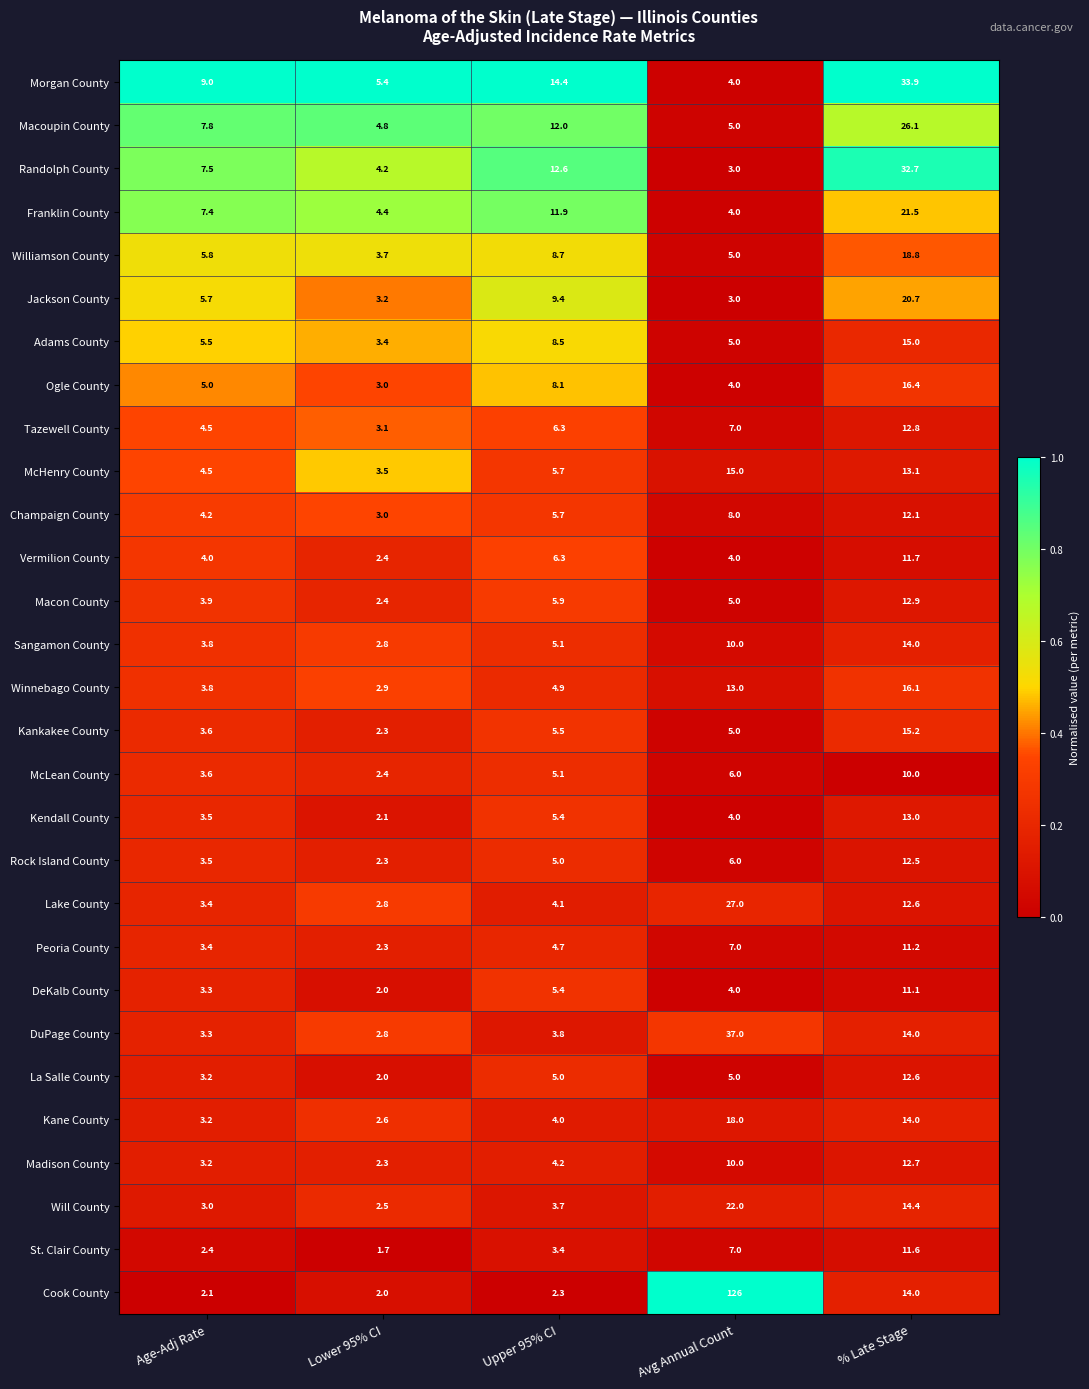

Which series has the largest total across all categories?

Cook County